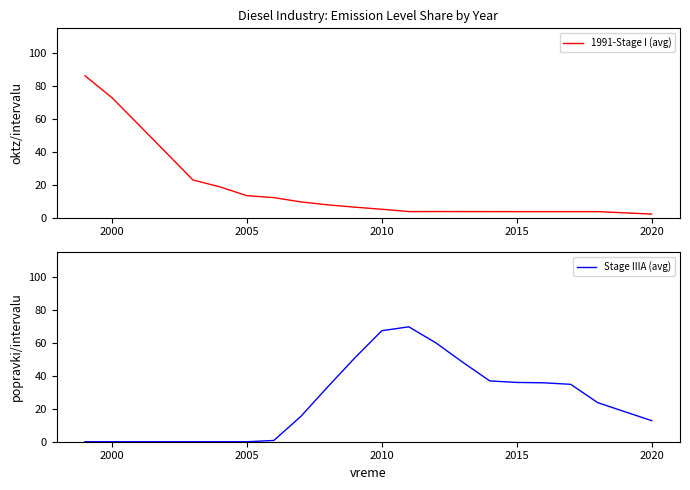

After their last crossing, which series has the higher values: Stage IIIA (avg) or 1991-Stage I (avg)?

Stage IIIA (avg)